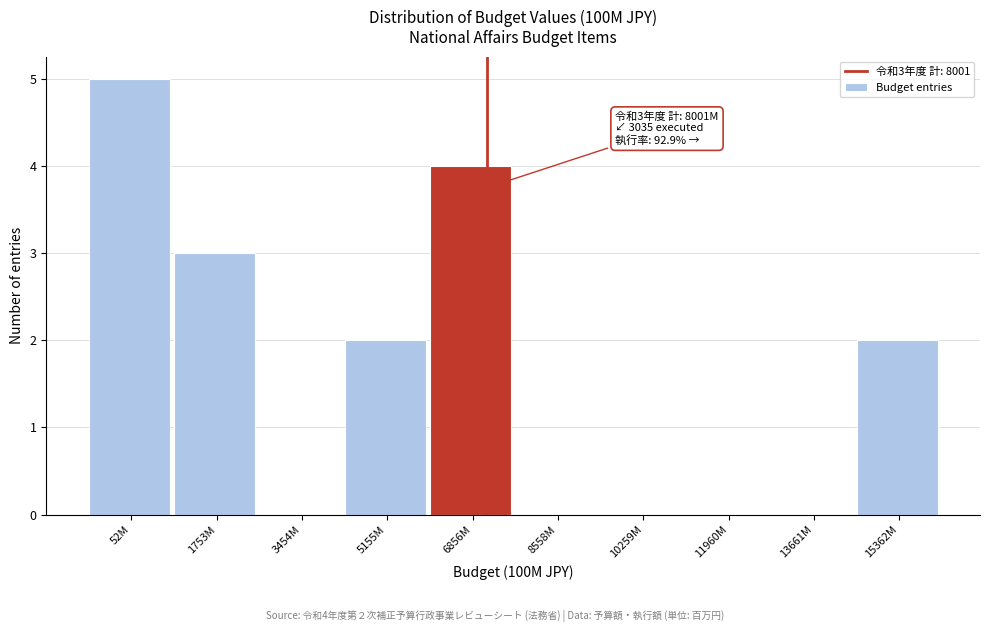

Reading right to left, list all the values displayed in this chart.

15362M=2	13661M=0	11960M=0	10259M=0	8558M=0	6856M=4	5155M=2	3454M=0	1753M=3	52M=5